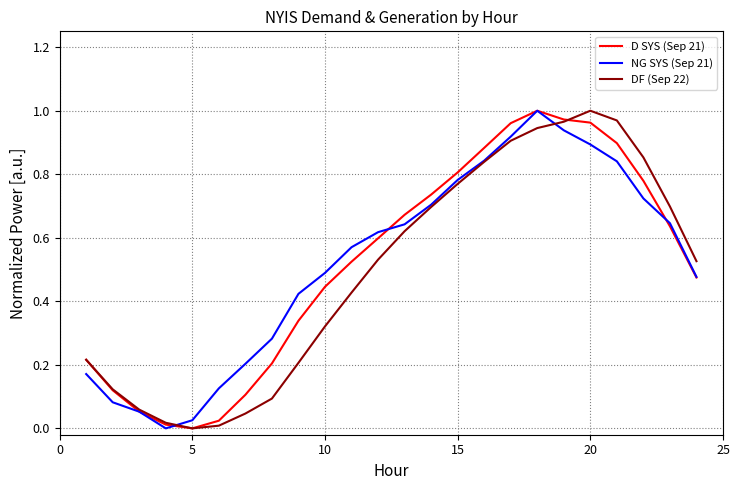

Which series has the largest range (max minus min)?

D SYS (Sep 21)